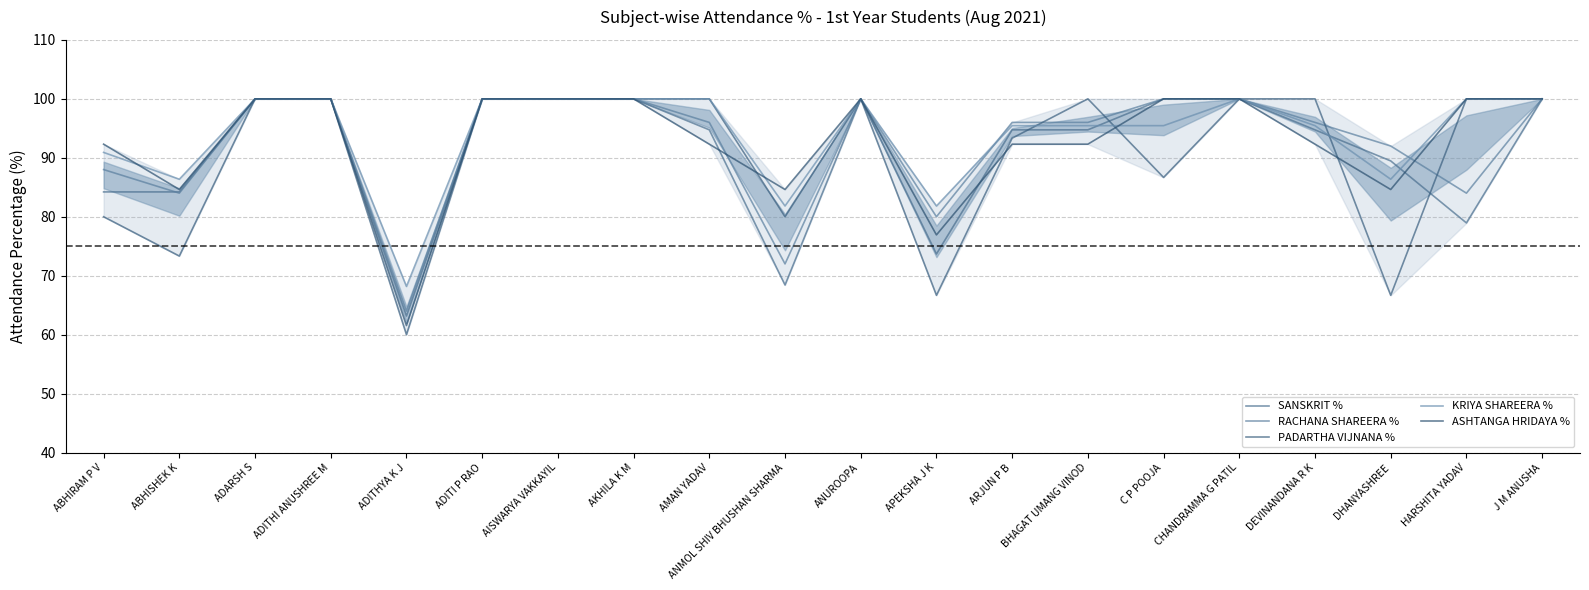

What is the value of the KRIYA SHAREERA % point at the 17th from the left?

95.5